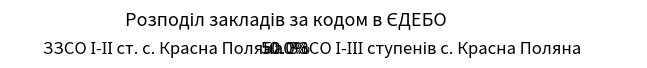

Is it true that ЗЗСО І-ІІ ст. с. Красна Поляна is 50% of the pie?

True